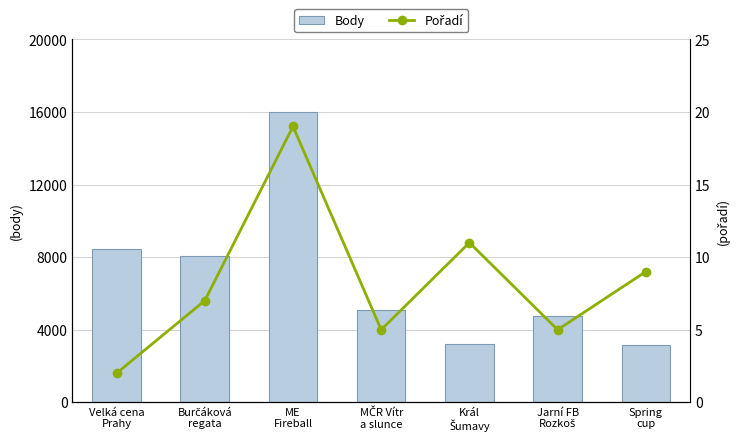

Is it true that Body equals 13829 at Burčáková
regata?

False